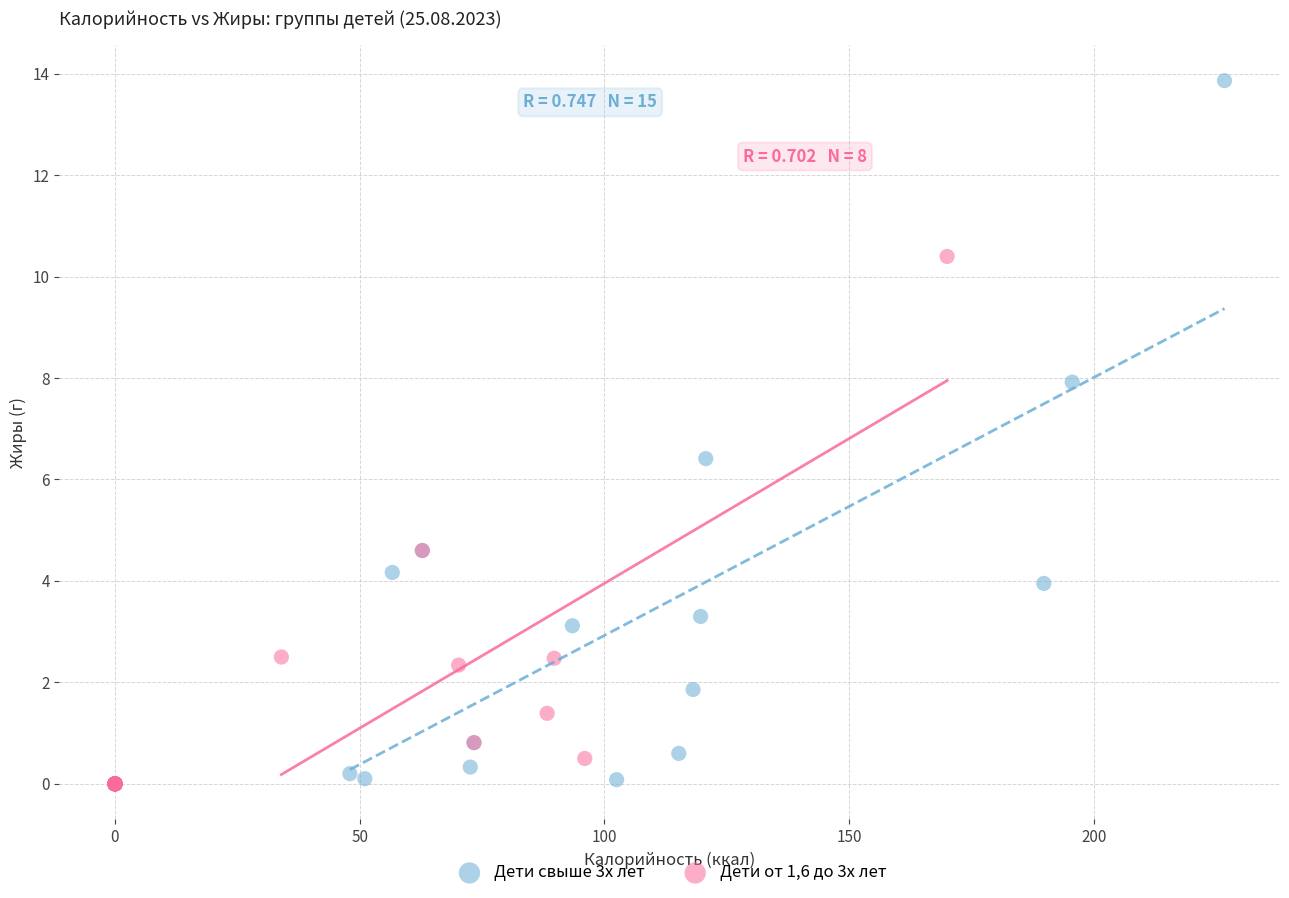

Which series has the largest Y range (max minus min)?

Дети свыше 3х лет